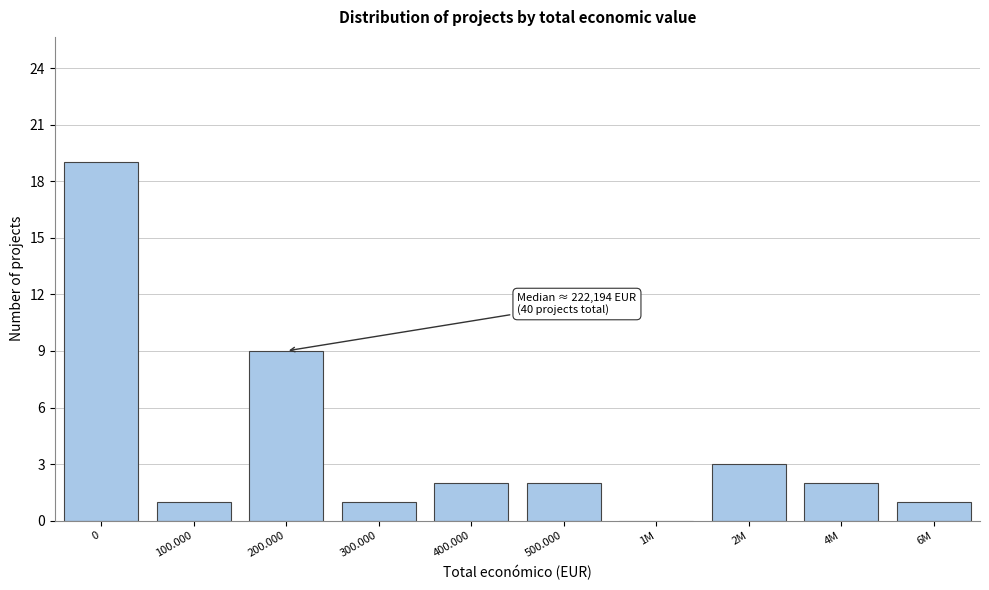

Reading left to right, extract all data points from this chart.

0=19	100.000=1	200.000=9	300.000=1	400.000=2	500.000=2	1M=0	2M=3	4M=2	6M=1